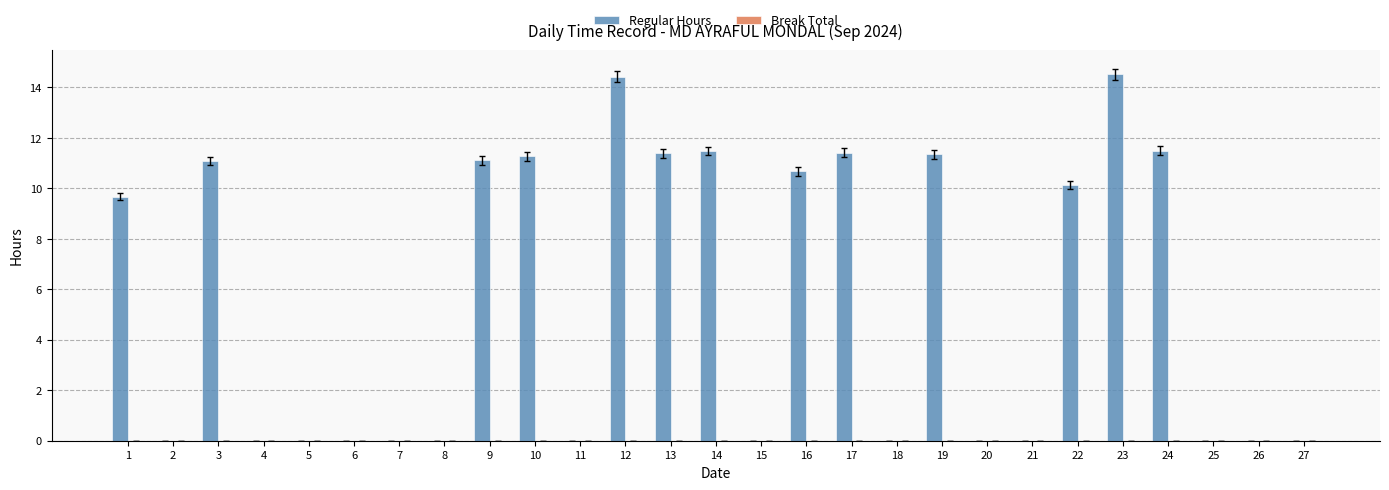

What is the ratio of the value at 12 to the value at 14?

1.3